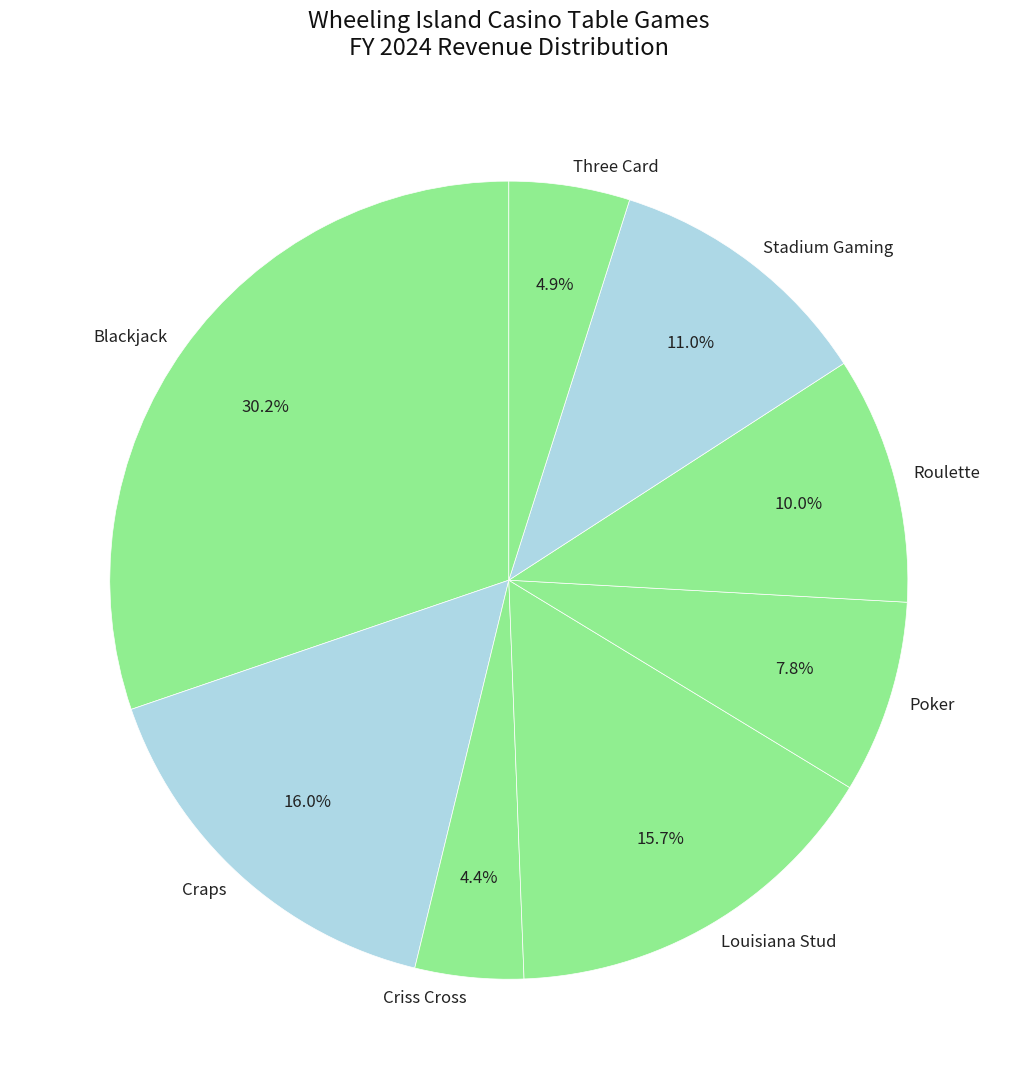

To the nearest percent, what portion does Poker represent?

8%